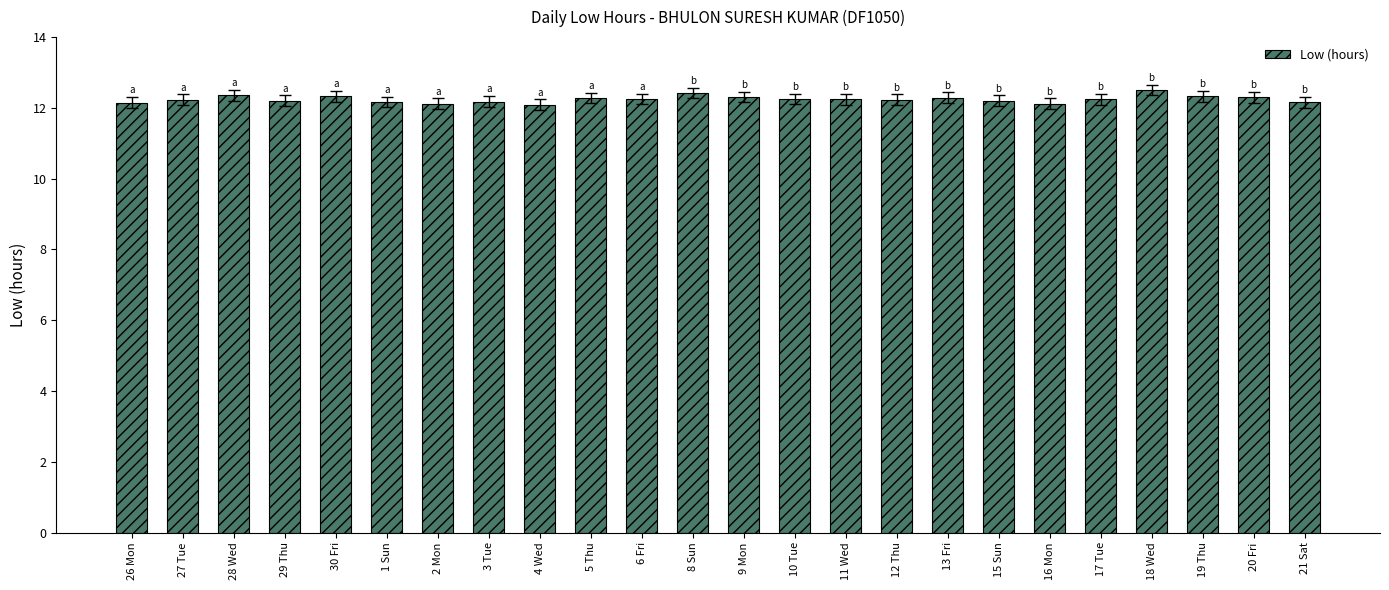

Are the bars horizontal?

No